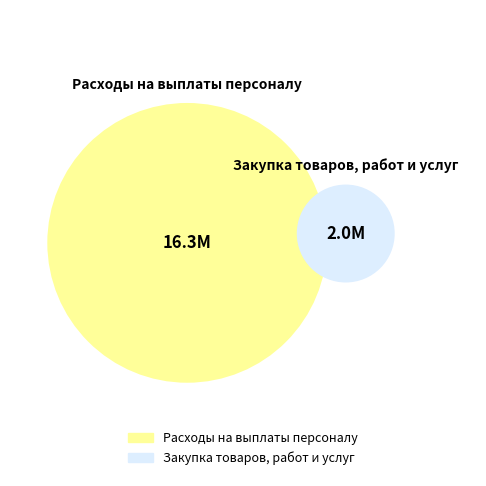

To the nearest percent, what is the difference between the largest and smallest slice percentages?

78%